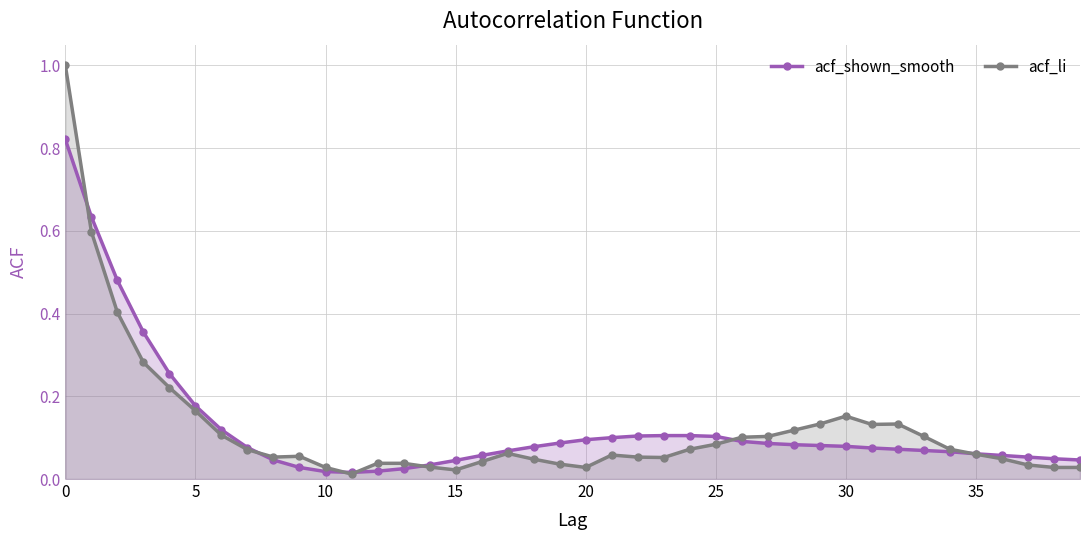

Reading left to right, what are all the values shown in this chart?

acf_shown_smooth: 0.8	0.6	0.5	0.4	0.3	0.2	0.1	0.1	0.0	0.0	0.0	0.0	0.0	0.0	0.0	0.0	0.1	0.1	0.1	0.1	0.1	0.1	0.1	0.1	0.1	0.1	0.1	0.1	0.1	0.1	0.1	0.1	0.1	0.1	0.1	0.1	0.1	0.1	0.0	0.0
acf_li: 1.0	0.6	0.4	0.3	0.2	0.2	0.1	0.1	0.1	0.1	0.0	0.0	0.0	0.0	0.0	0.0	0.0	0.1	0.0	0.0	0.0	0.1	0.1	0.1	0.1	0.1	0.1	0.1	0.1	0.1	0.2	0.1	0.1	0.1	0.1	0.1	0.0	0.0	0.0	0.0